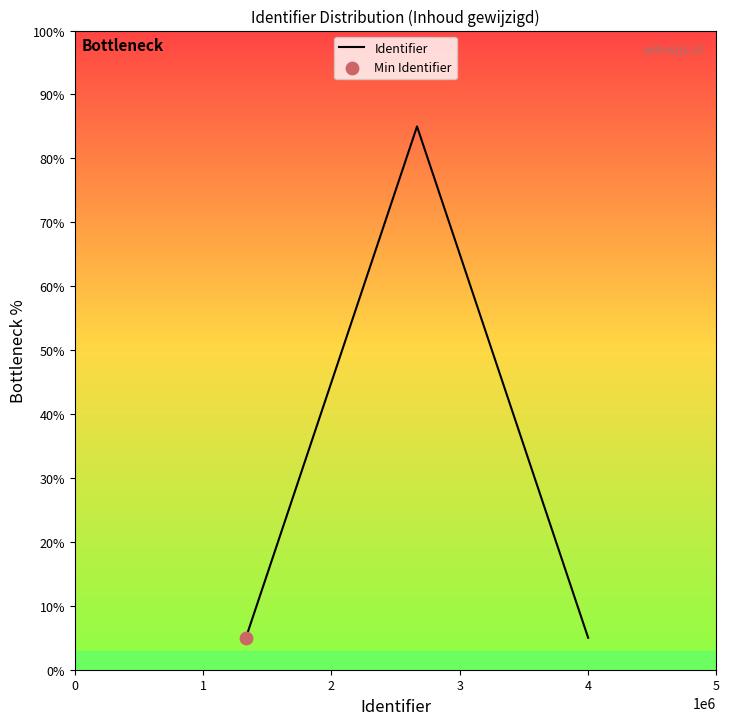

What is the average value?

31.7